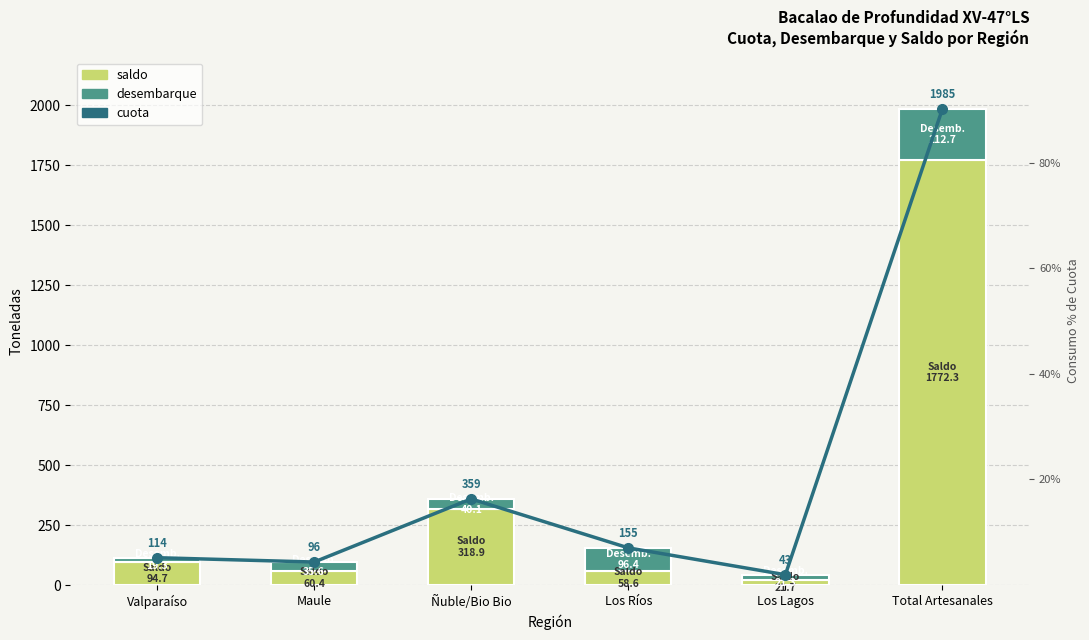

Is it true that desembarque equals 19.3 at Valparaíso?

True